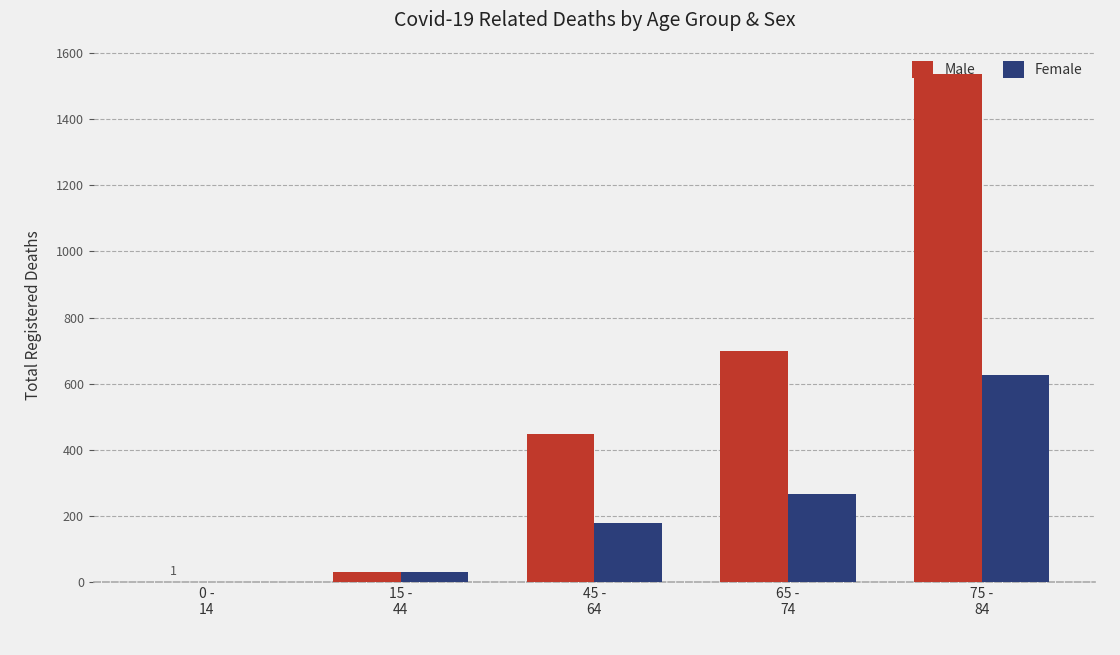

What is the difference between the Male values at 45 -
64 and 75 -
84?

1090